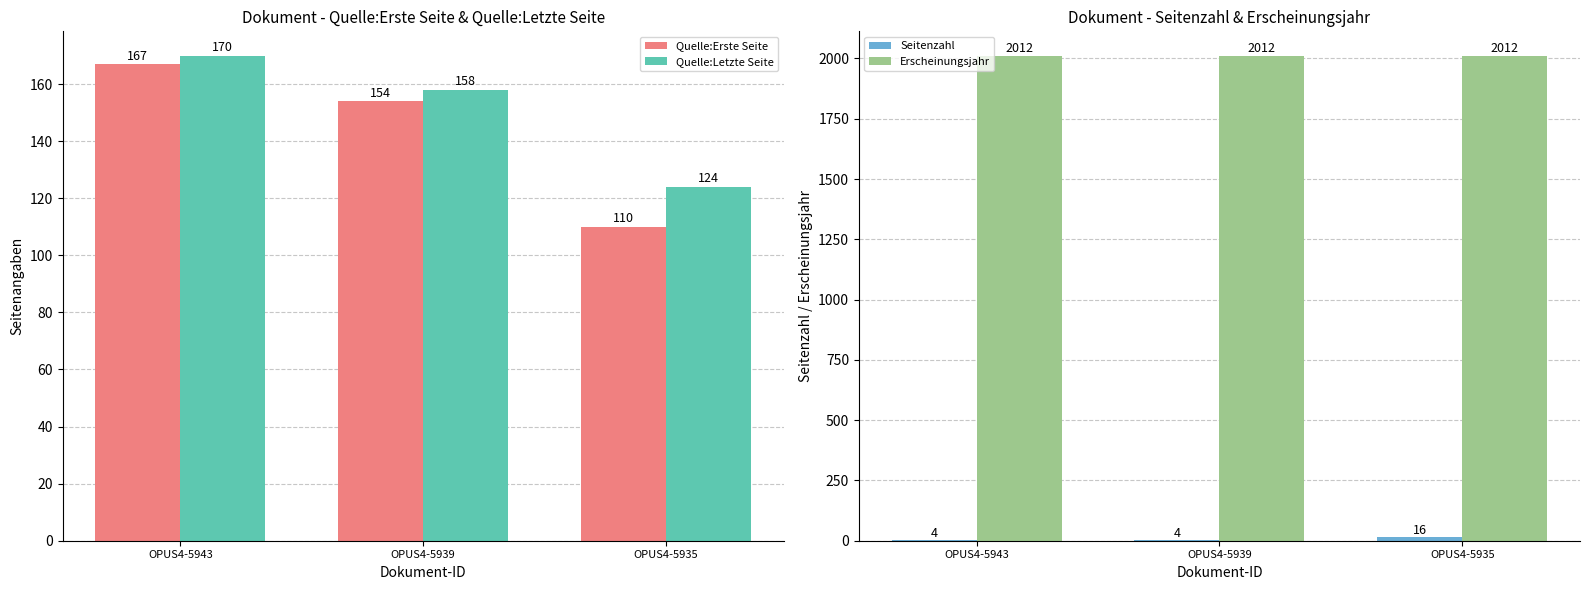

Between OPUS4-5943 and OPUS4-5935, which is larger?

OPUS4-5943